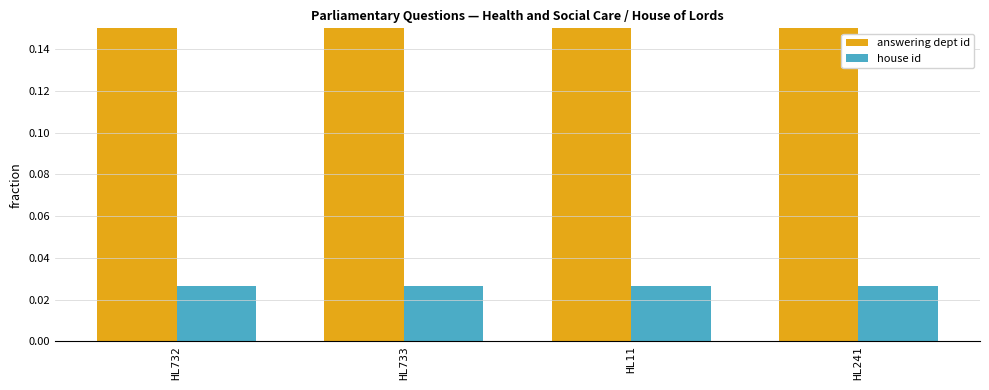

Reading left to right, extract all data points from this chart.

answering dept id: 0.2	0.2	0.2	0.2
house id: 0.0	0.0	0.0	0.0